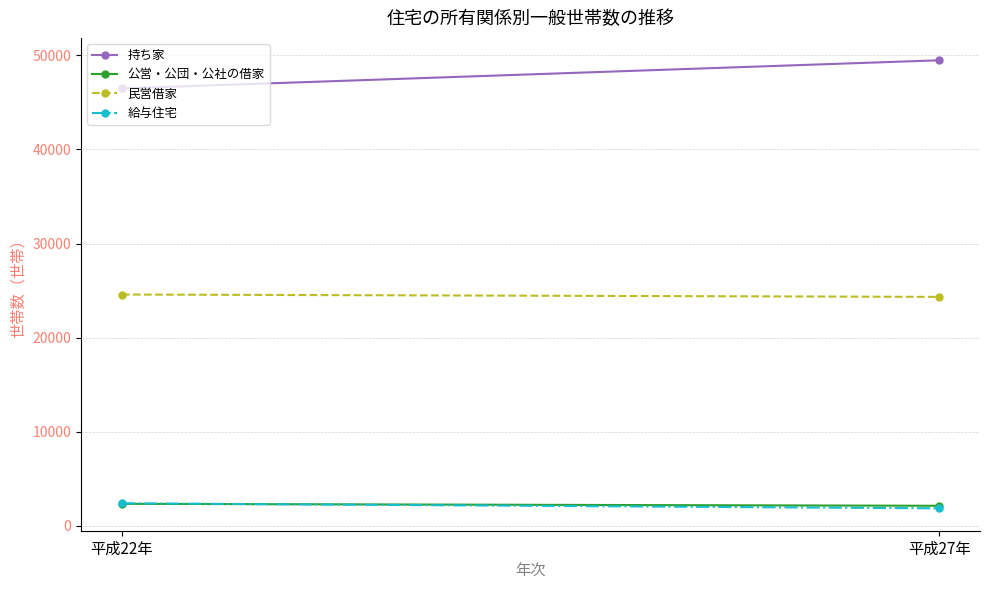

What is the sum of the 民営借家 values at 平成22年 and 平成27年?

48903